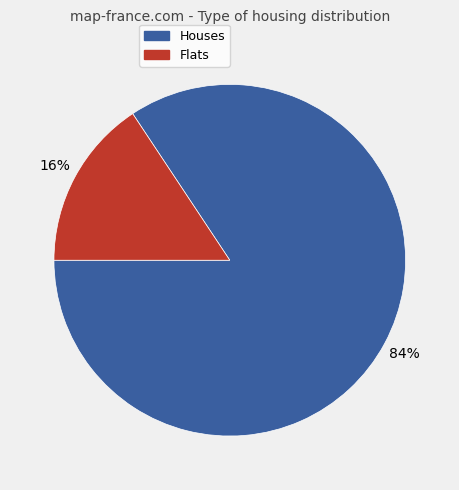

To the nearest percent, what is the average slice percentage?

50%